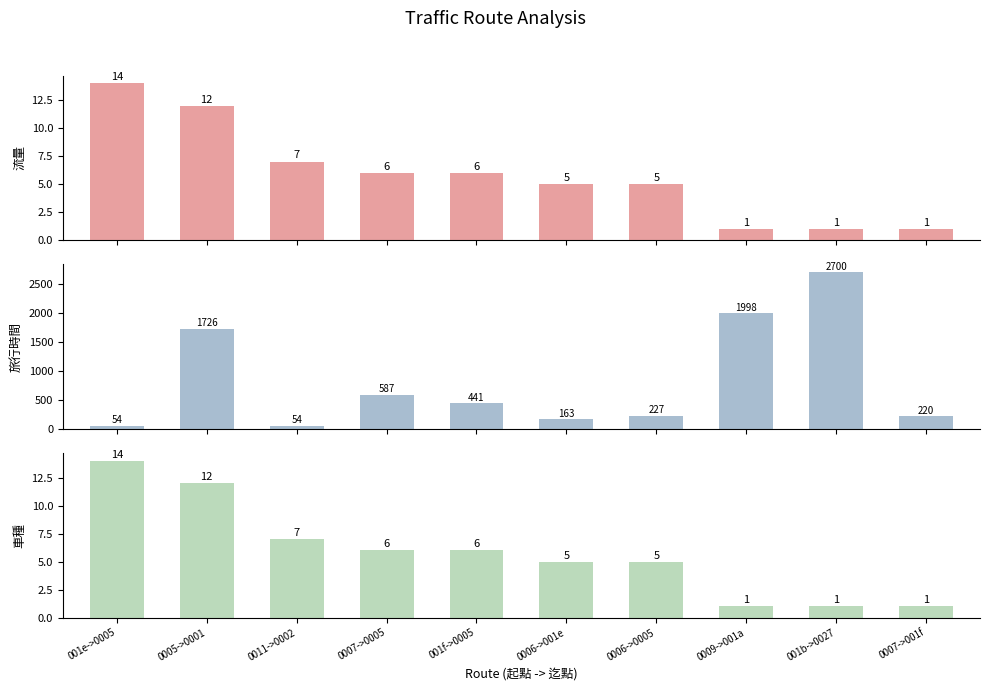

The value of 流量 at 0007->0005 is 6. True or false?

True